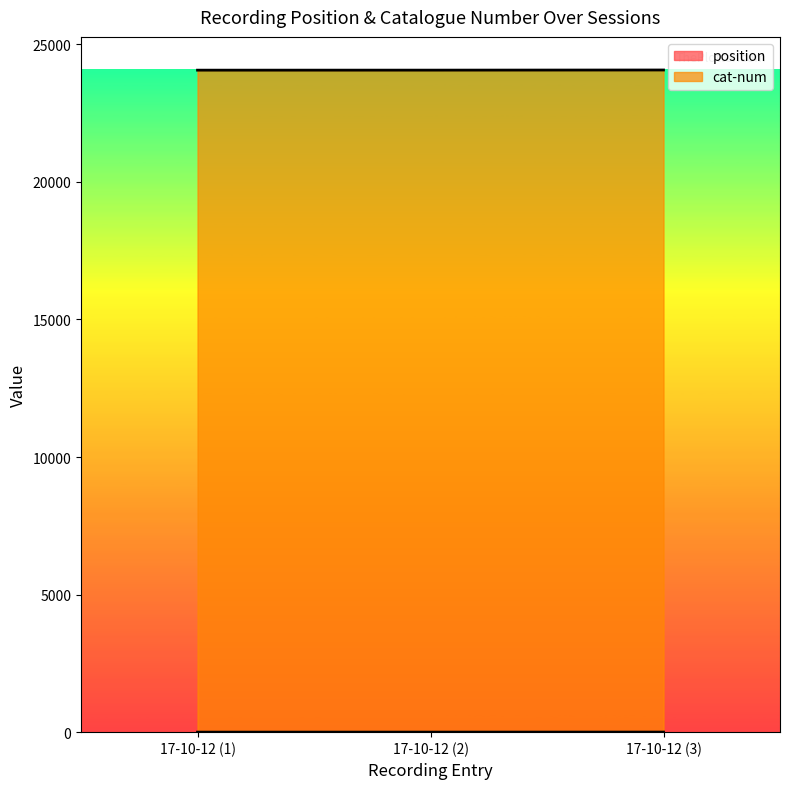

Count the number of data series in this chart.

2